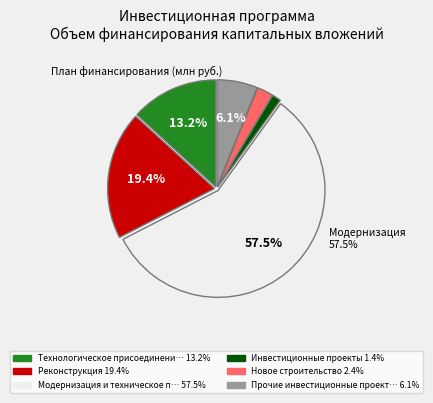

To the nearest percent, what portion does Прочие инвестиционные проекты represent?

6%